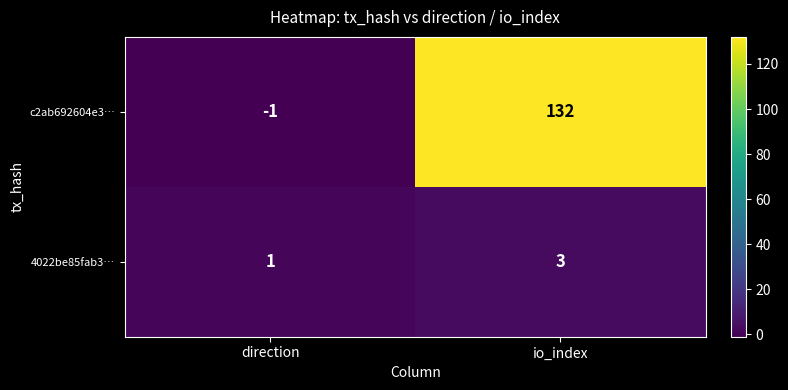

Which category has the lowest value across all series?

direction